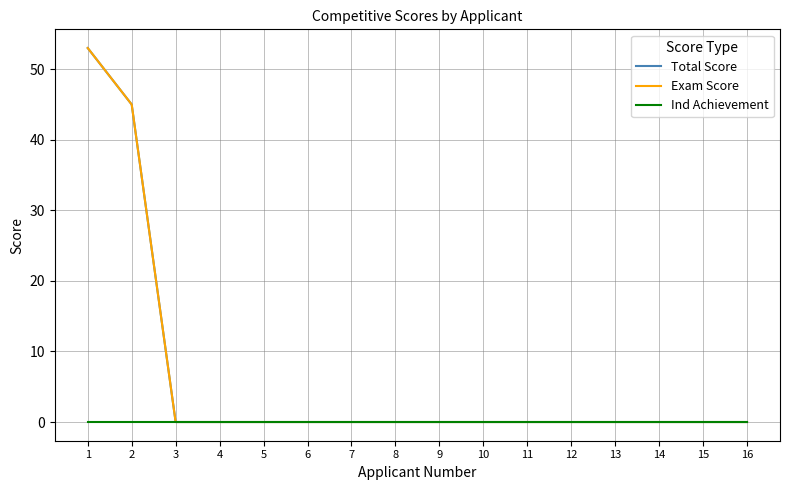

True or false: Total Score and Ind Achievement cross at least once.

False